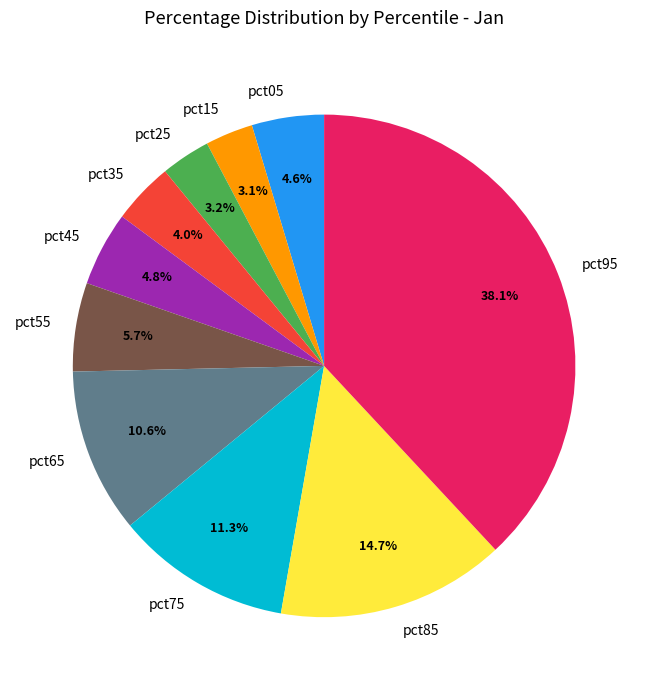

Combined, what portion of the pie is pct15 and pct45?

7.9%